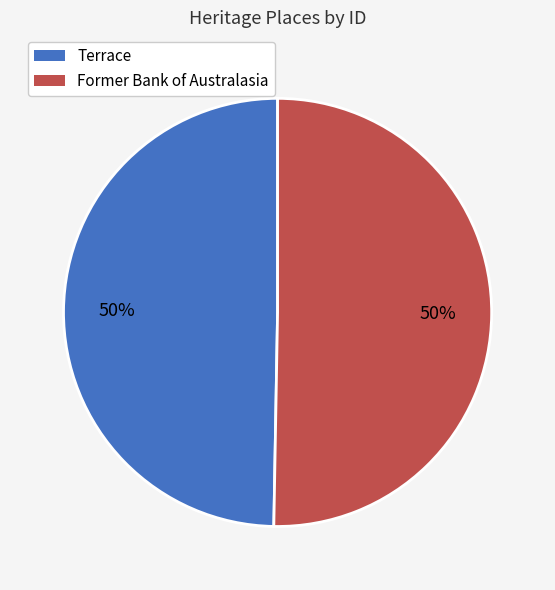

Is it true that Terrace is 50% of the pie?

True